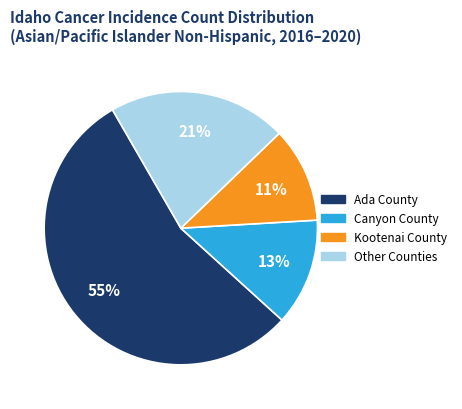

To the nearest percent, what is the average slice percentage?

25%